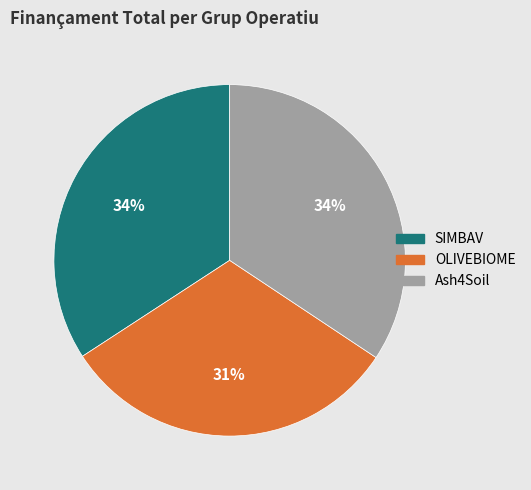

To the nearest percent, what portion does OLIVEBIOME represent?

31%